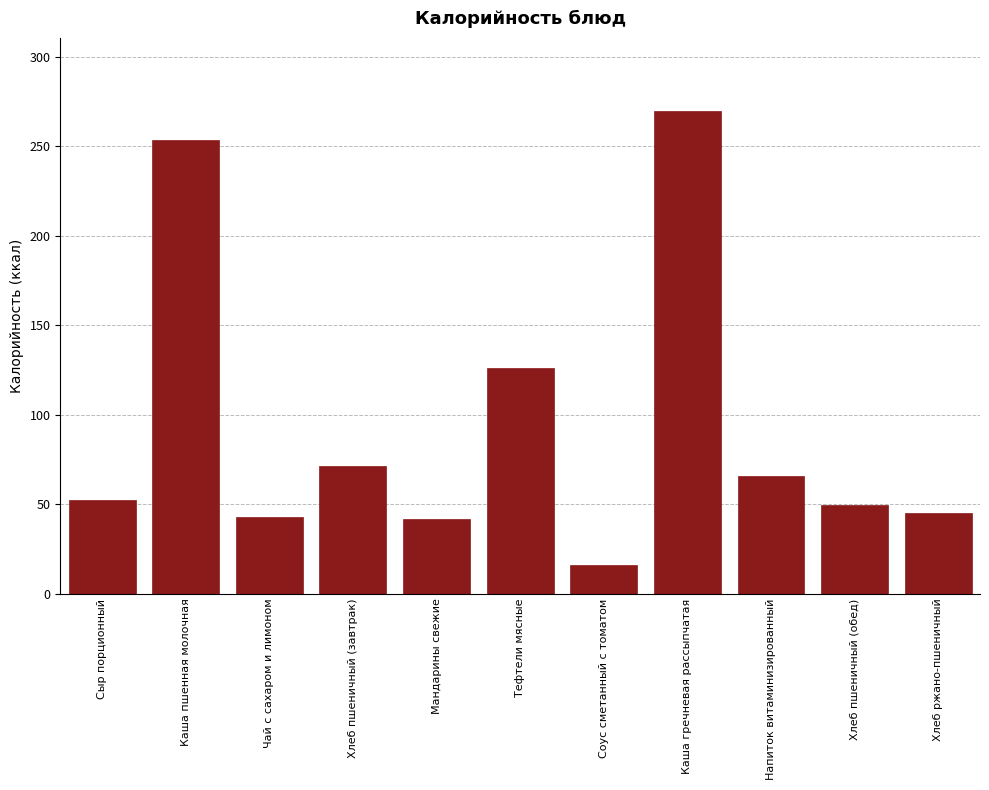

What is the greatest value displayed?

269.8